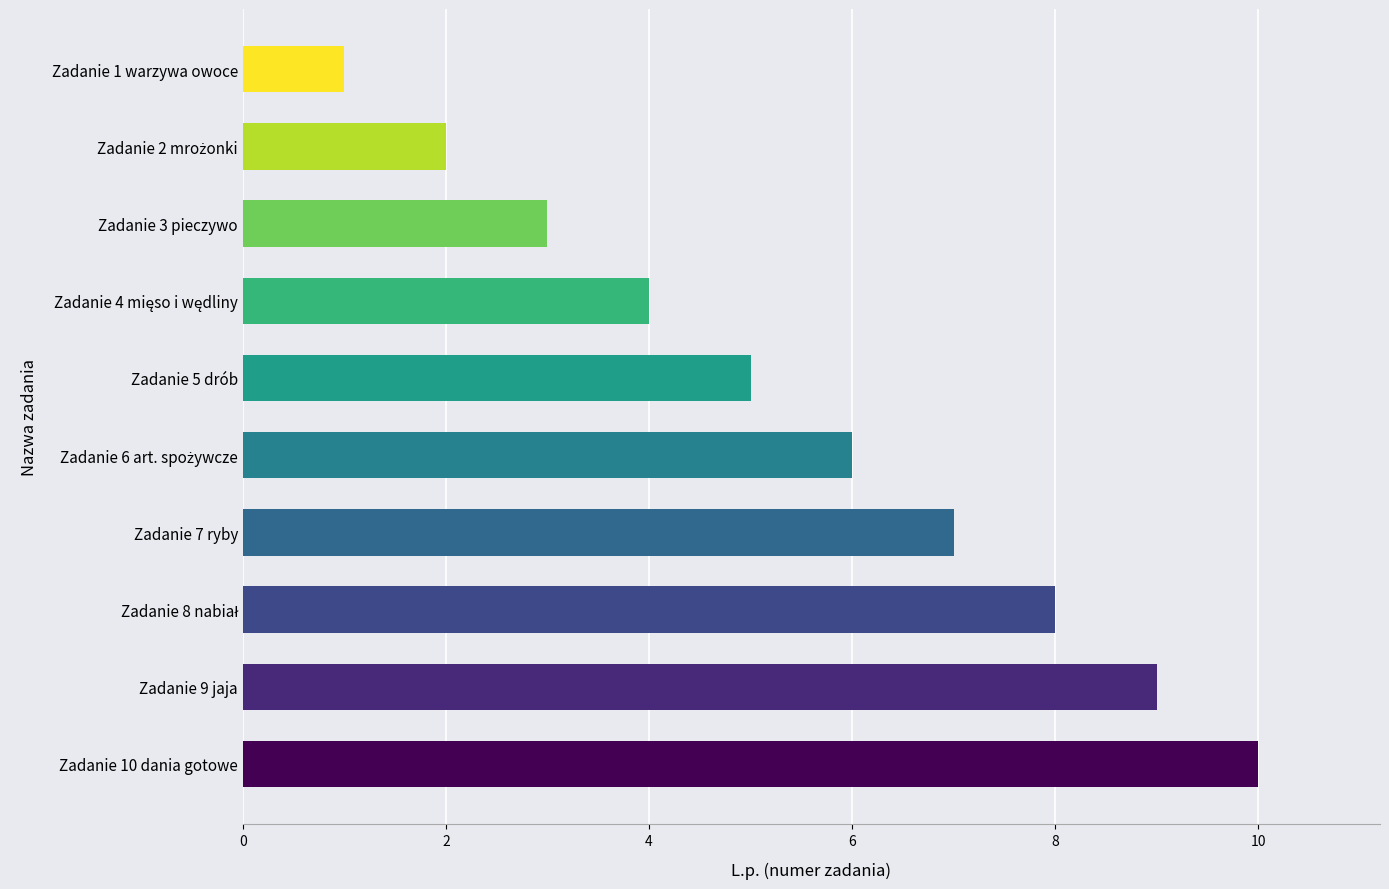

Which has a higher value, Zadanie 1 warzywa owoce or Zadanie 5 drób?

Zadanie 5 drób